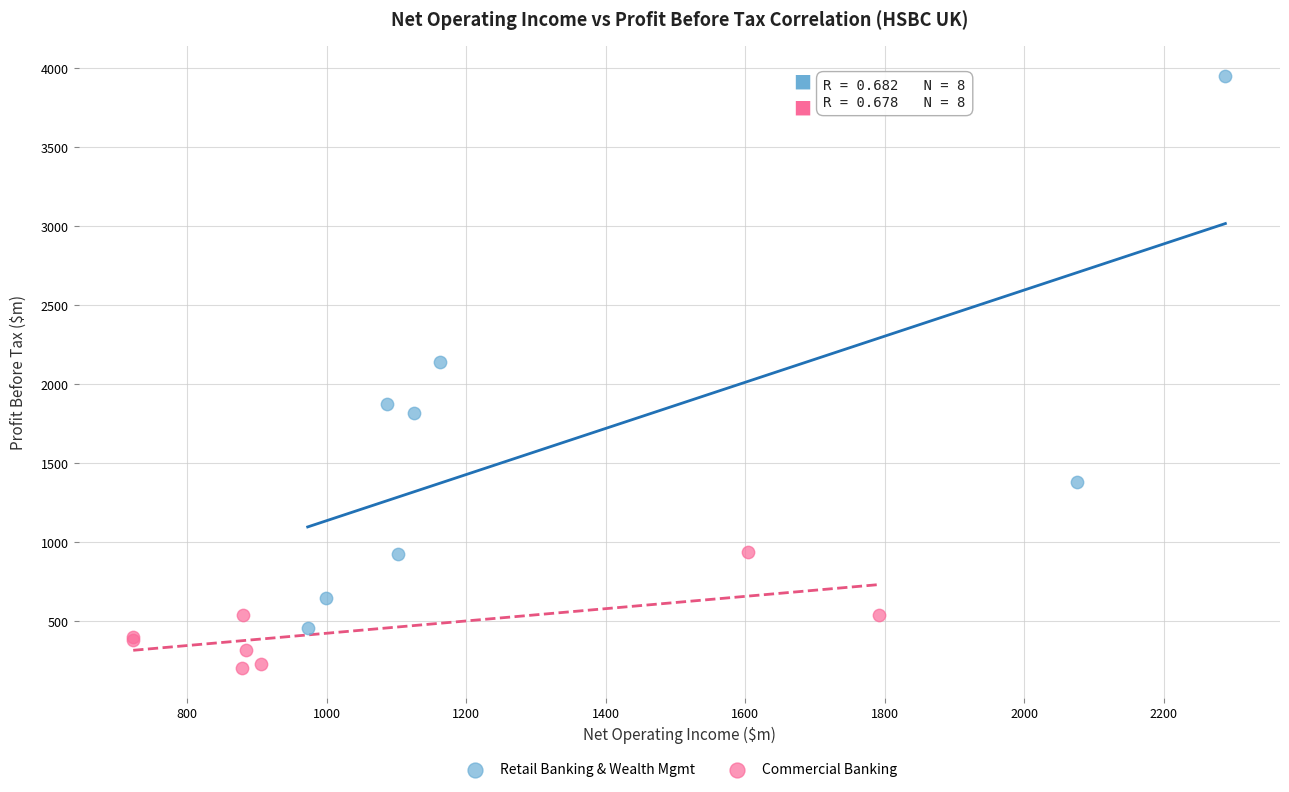

Which series contains the highest Y value?

Retail Banking & Wealth Mgmt